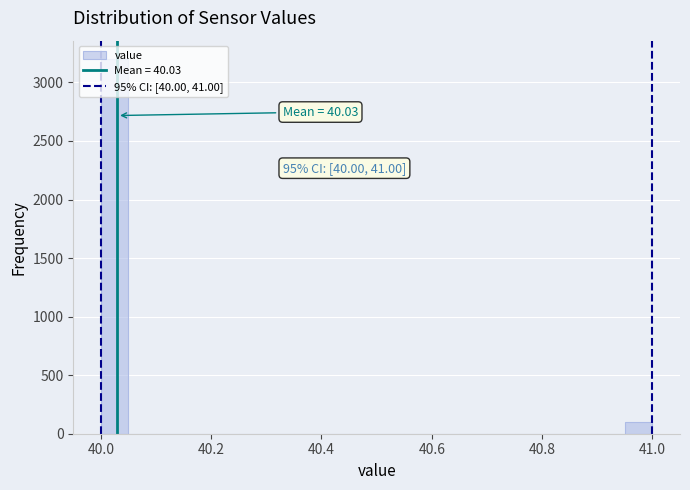

Read against the x-axis, roughly where is the centre of the tallest bar?

40.02